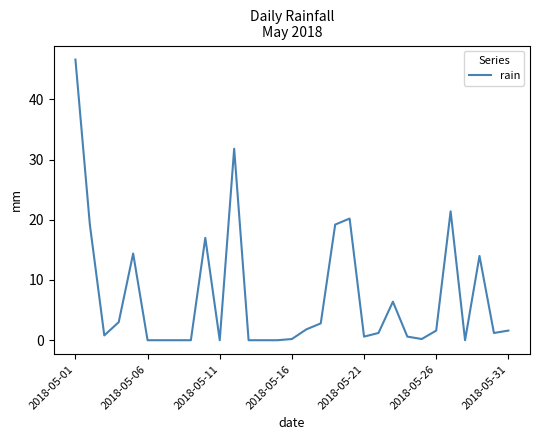

What is the difference between the maximum and minimum values?

46.6